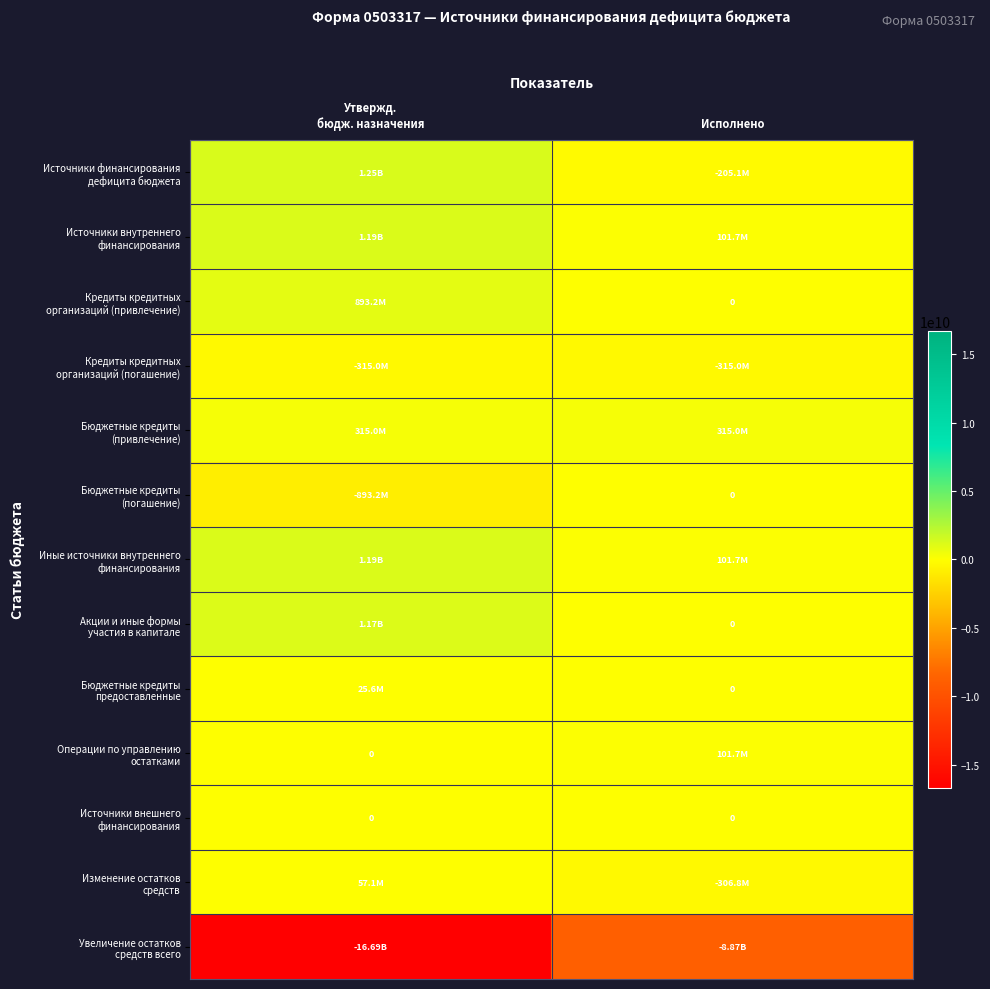

What is the difference between the Источники внутреннего финансирования values at Утвержд. бюдж. назначения and Исполнено?

1089966510.6